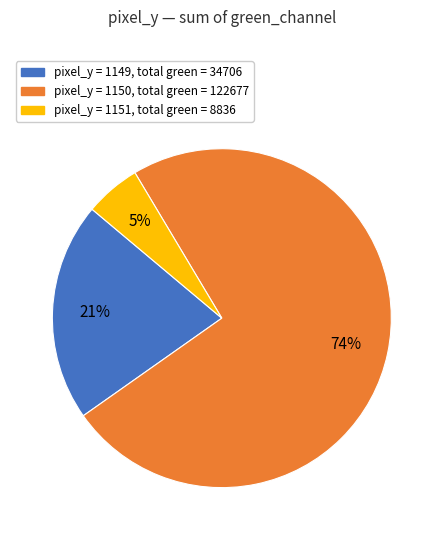

Does any single category account for the majority?

Yes